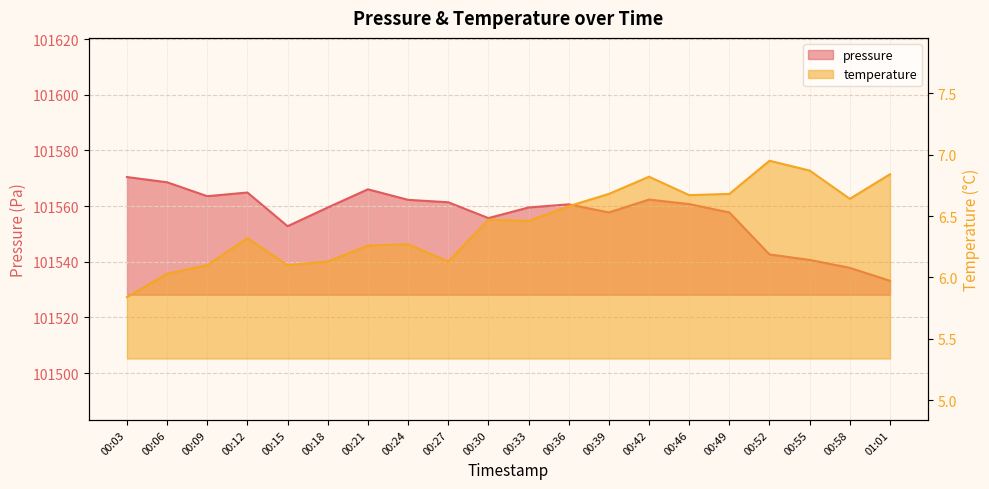

Is the value of temperature at 00:55 greater than the value of pressure at 00:58?

No